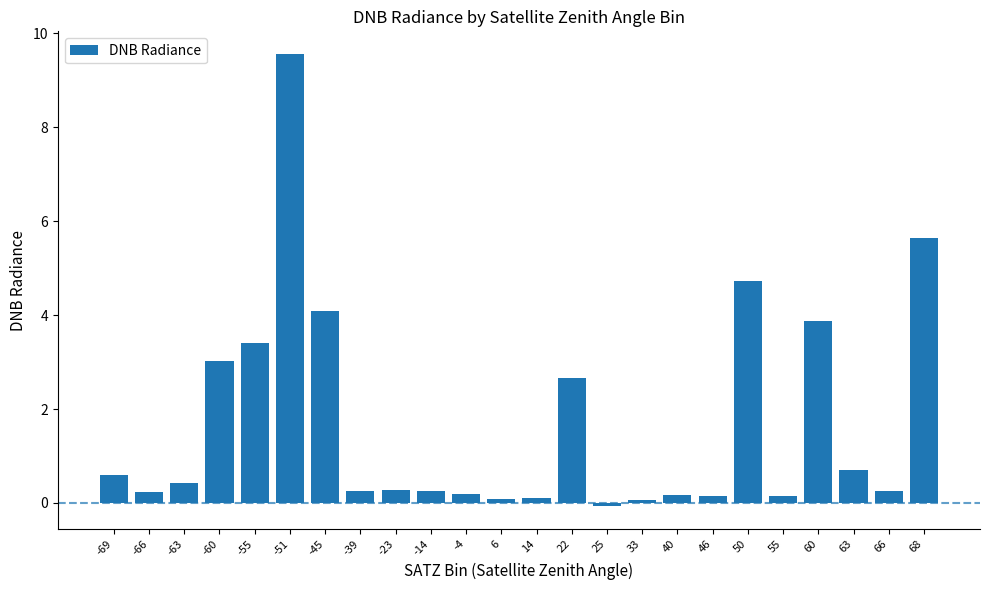

Where does the data first go above 0?

-69